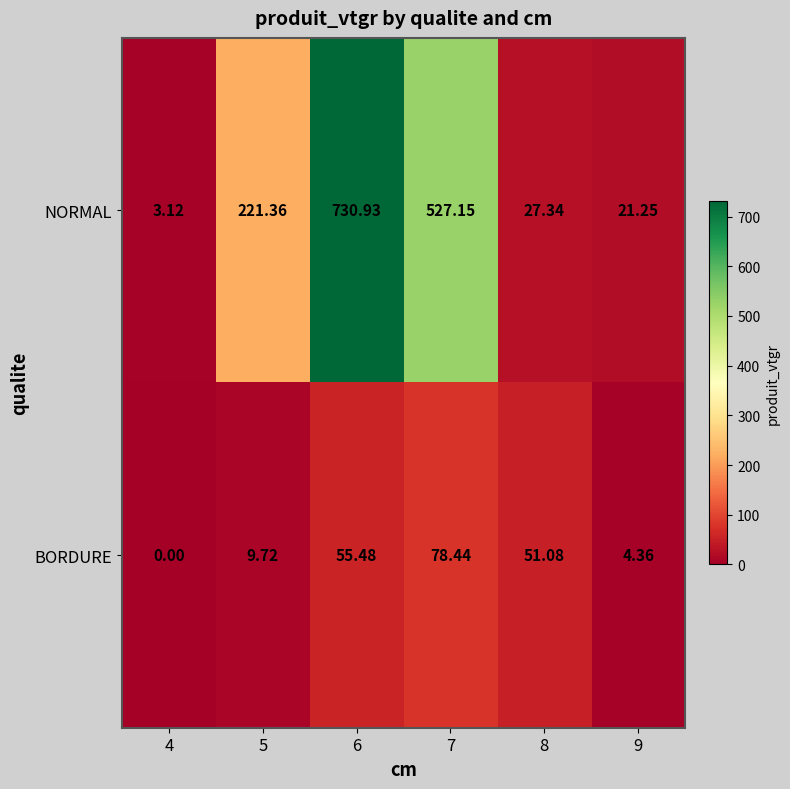

Rank the series by their maximum value, from lowest to highest.

BORDURE, NORMAL